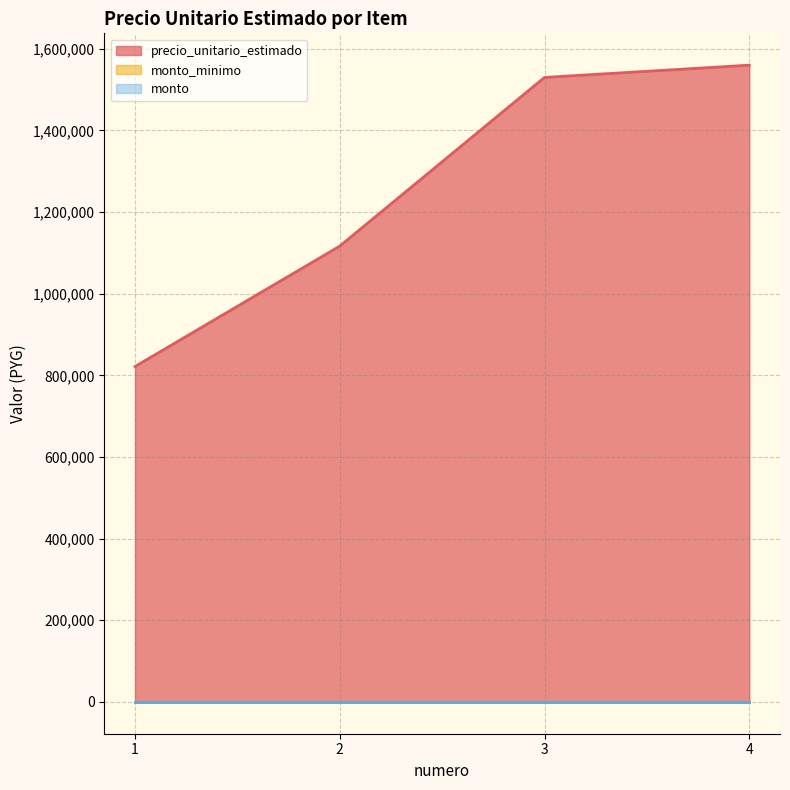

True or false: monto and monto_minimo cross at least once.

False